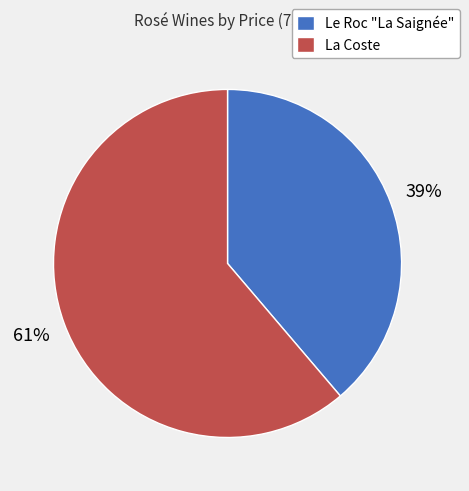

What percentage is the La Coste slice, to the nearest percent?

61%